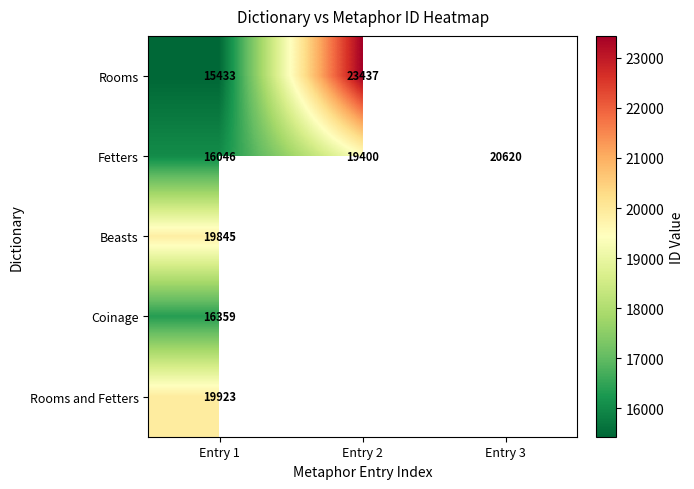

The value of Fetters at Entry 1 is 8679. True or false?

False